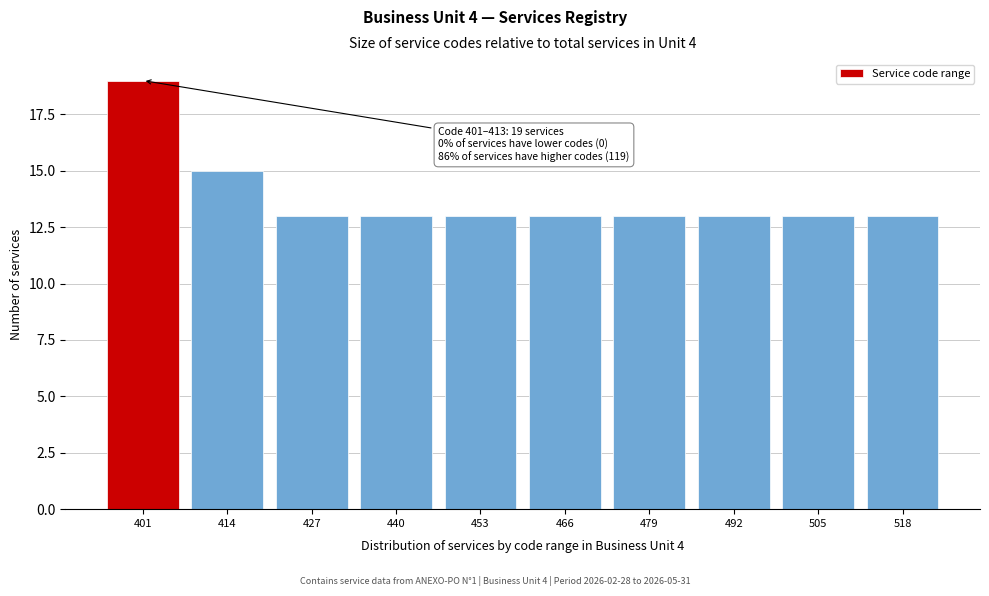

Reading left to right, list all the values displayed in this chart.

19	15	13	13	13	13	13	13	13	13